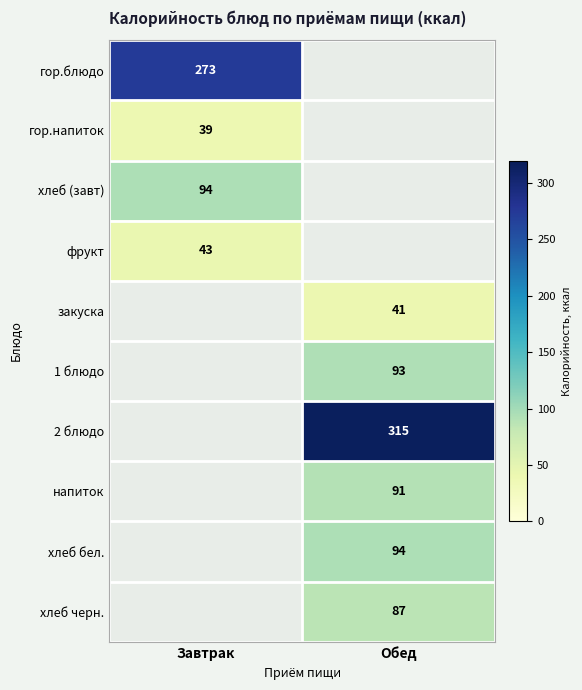

What is the total value across all series at Завтрак?

449